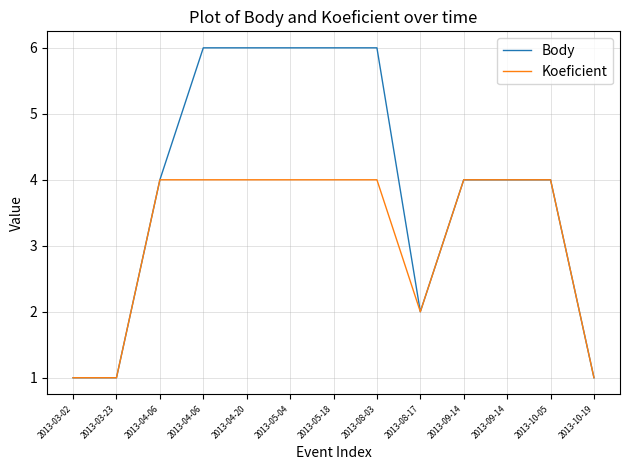

Reading left to right, list all the values displayed in this chart.

Body: 1	1	4	6	6	6	6	6	2	4	4	4	1
Koeficient: 1	1	4	4	4	4	4	4	2	4	4	4	1